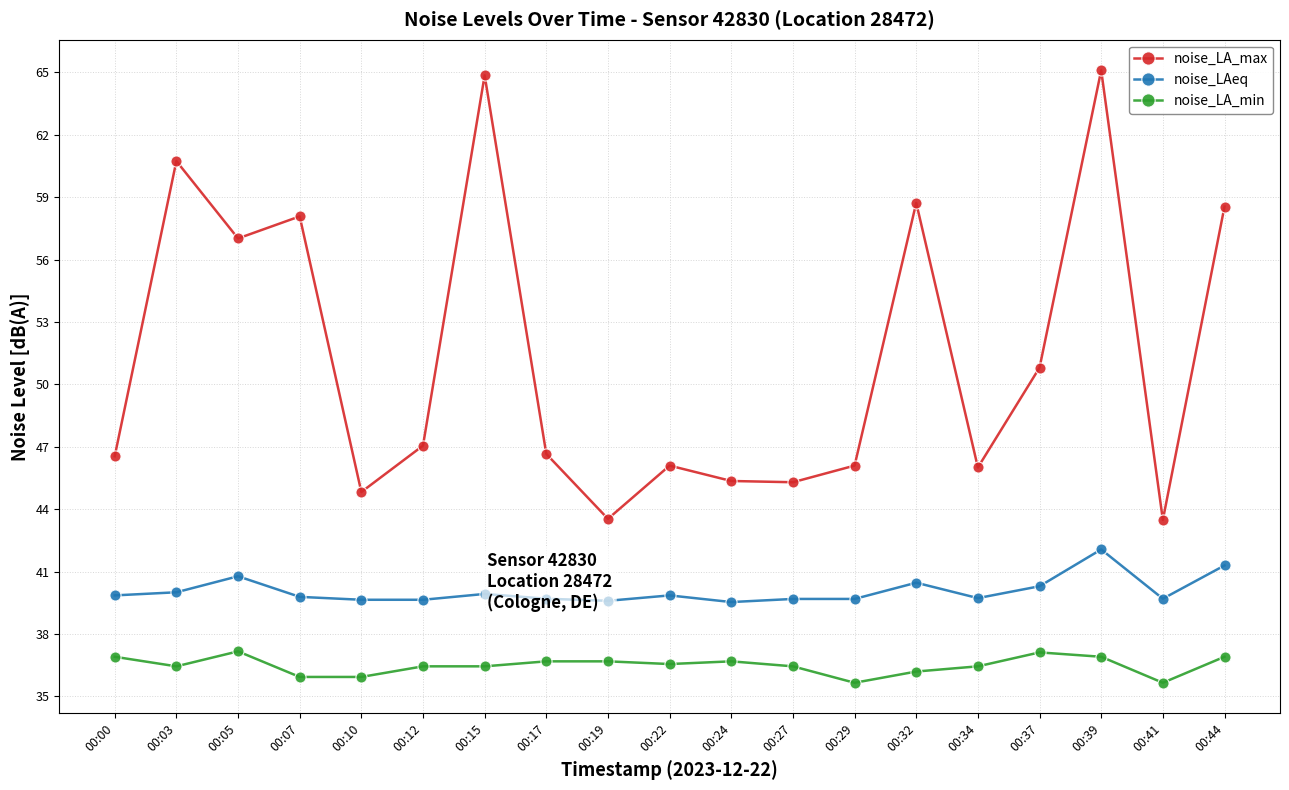

The value of noise_LA_max at 00:39 is 65.1. True or false?

True